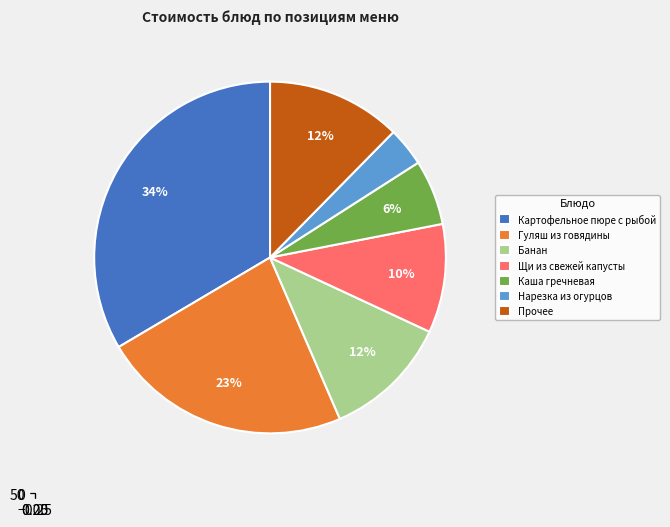

Which has a higher value, Чай с молоком or Гуляш из говядины?

Гуляш из говядины